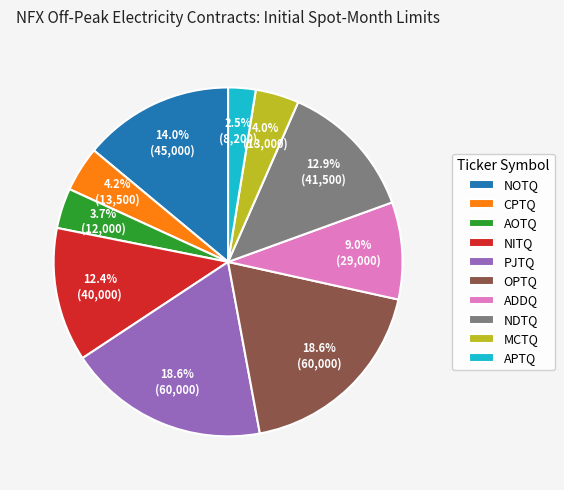

Does MCTQ account for over 50% of the chart?

No